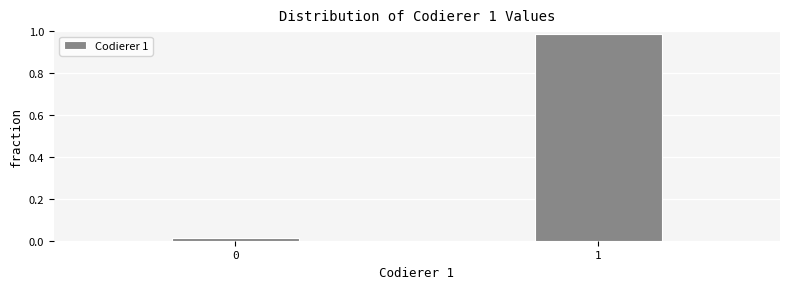

Is it true that the value at 1 is 0.7?

False